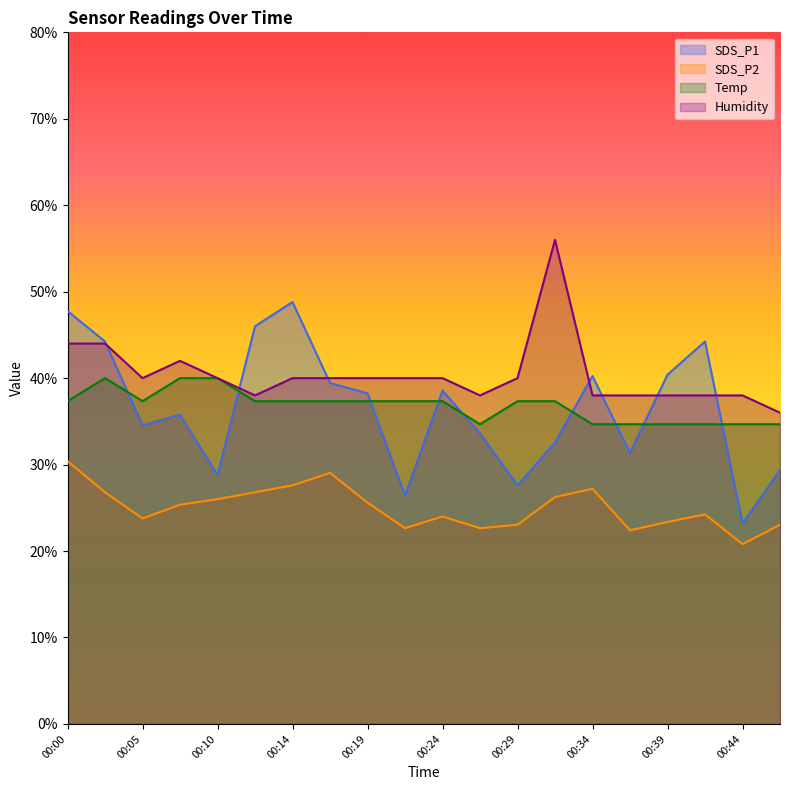

Rank the series by their maximum value, from lowest to highest.

SDS_P2, Temp, SDS_P1, Humidity